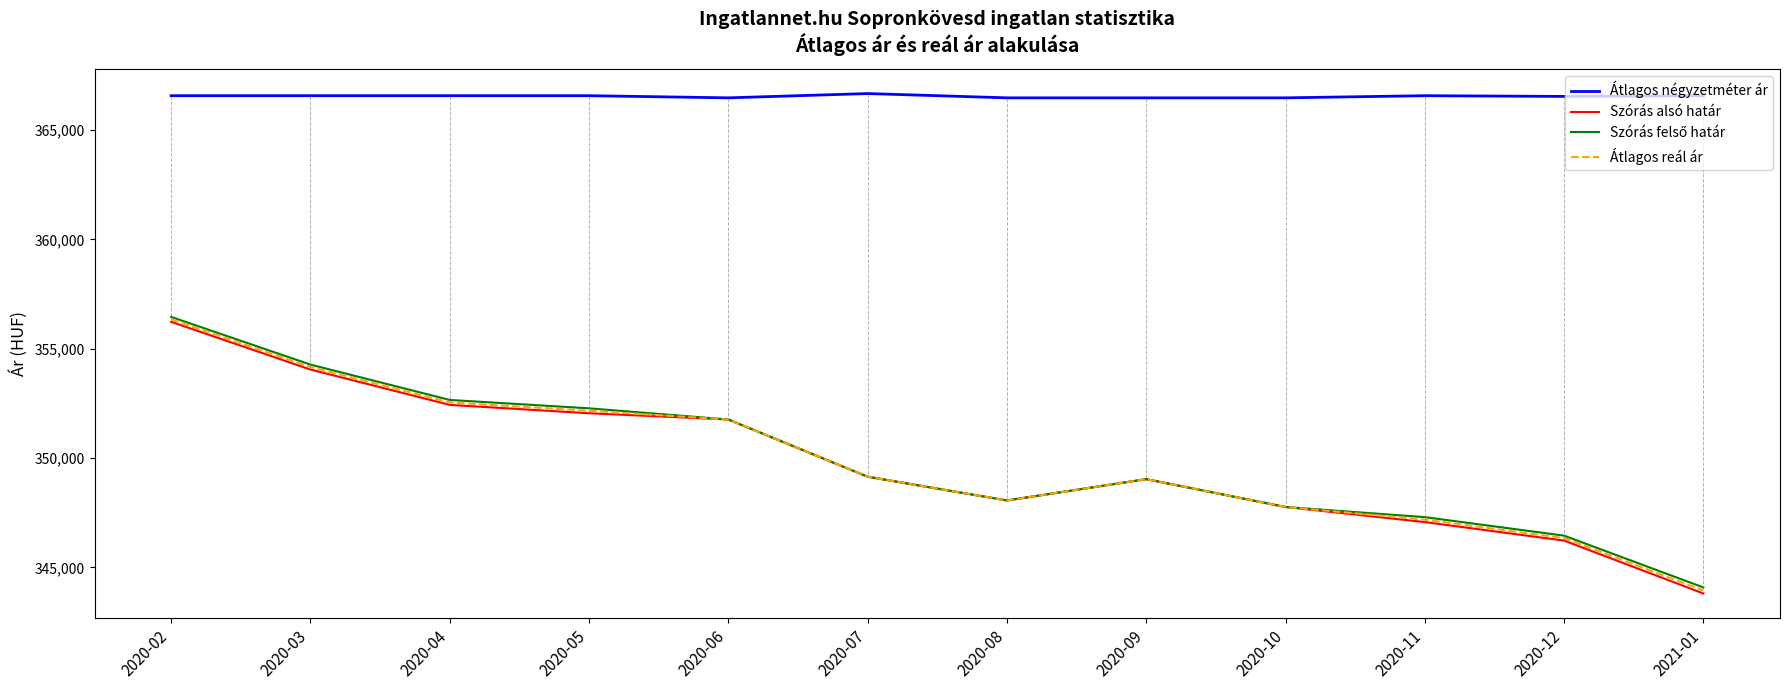

At which category is the sum across all series the highest?

2020-02